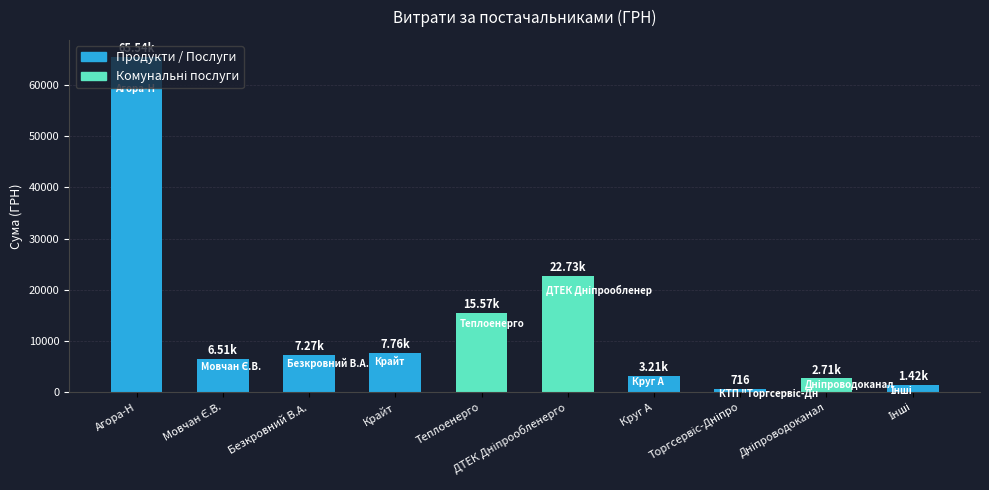

How many values exceed 7274?

5